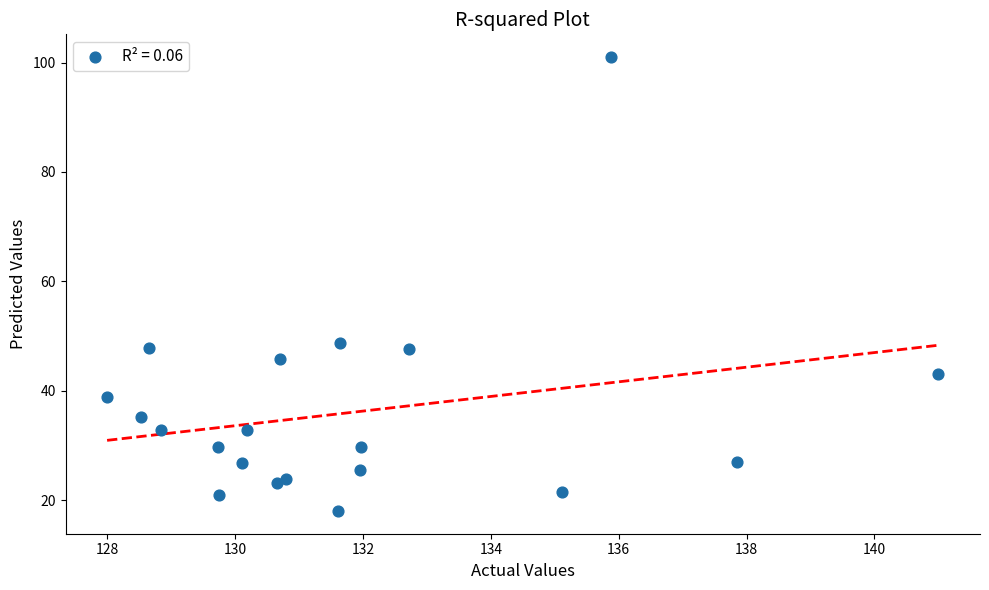

What is the range of Y values (max minus min)?

83.0